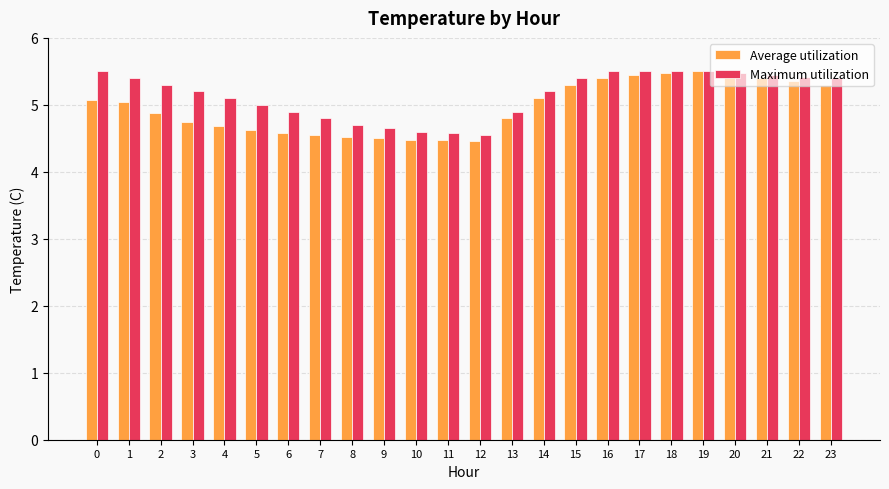

Read the Average utilization value at 21.

5.4